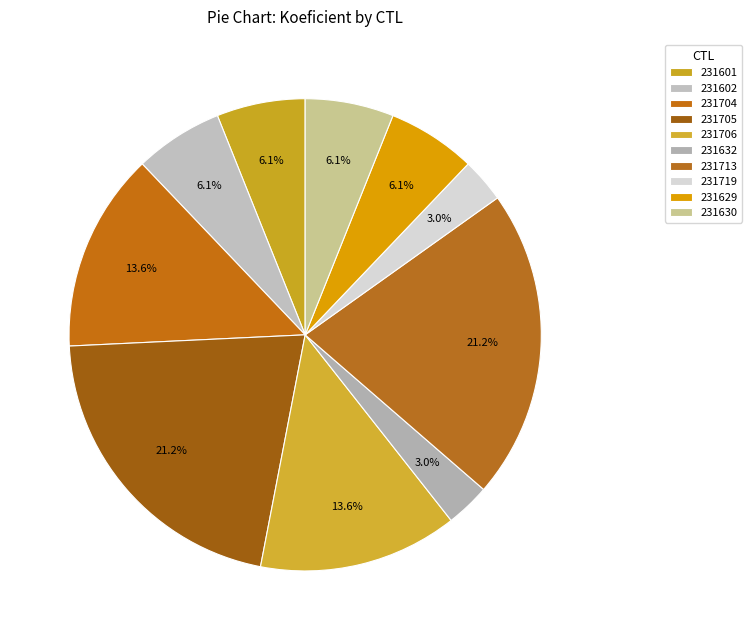

To the nearest percent, what is the difference between the 231601 and 231632 slice percentages?

3%